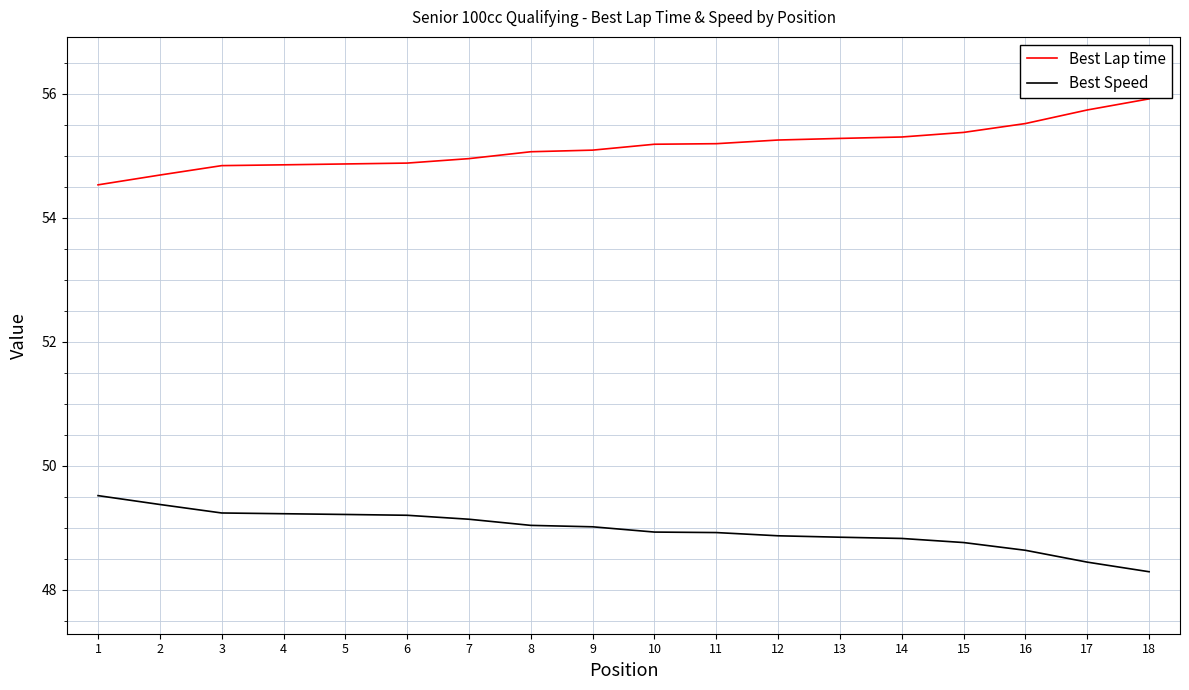

True or false: Best Speed and Best Lap time intersect in this chart.

False